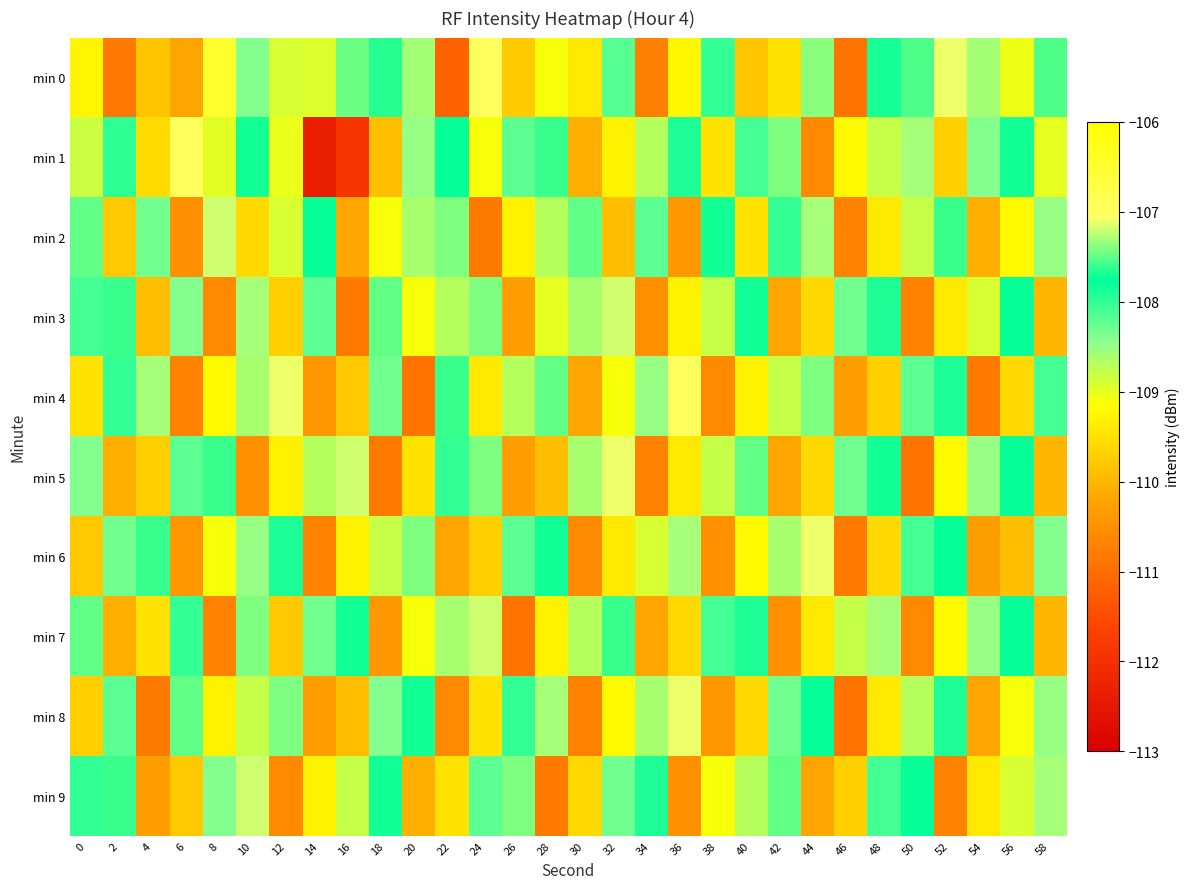

Reading left to right, list all the values displayed in this chart.

min 0: 0=-109.3	2=-110.8	4=-109.8	6=-110.2	8=-106.5	10=-108.4	12=-108.9	14=-108.9	16=-107.5	18=-107.6	20=-108.6	22=-111.2	24=-107.0	26=-109.8	28=-109.1	30=-109.4	32=-108.2	34=-110.8	36=-109.2	38=-108.0	40=-109.8	42=-109.5	44=-107.4	46=-110.9	48=-107.9	50=-107.5	52=-107.1	54=-108.6	56=-109.1	58=-107.6
min 1: 0=-108.8	2=-108.0	4=-109.6	6=-107.0	8=-109.0	10=-107.7	12=-109.0	14=-112.4	16=-111.9	18=-109.9	20=-108.5	22=-107.8	24=-109.1	26=-108.2	28=-107.6	30=-110.1	32=-109.3	34=-108.7	36=-107.9	38=-109.5	40=-108.1	42=-107.4	44=-110.6	46=-109.2	48=-108.8	50=-107.3	52=-109.7	54=-108.4	56=-107.7	58=-109.0
min 2: 0=-107.5	2=-109.8	4=-108.3	6=-110.5	8=-107.2	10=-109.6	12=-108.9	14=-107.8	16=-110.2	18=-109.1	20=-108.6	22=-107.4	24=-110.8	26=-109.3	28=-108.7	30=-107.5	32=-109.9	34=-108.2	36=-110.4	38=-107.7	40=-109.5	42=-108.0	44=-107.3	46=-110.7	48=-109.4	50=-108.8	52=-107.6	54=-110.1	56=-109.2	58=-108.5
min 3: 0=-108.1	2=-107.6	4=-109.9	6=-108.4	8=-110.6	10=-107.3	12=-109.7	14=-108.2	16=-110.8	18=-107.5	20=-109.1	22=-108.7	24=-107.4	26=-110.3	28=-109.0	30=-108.6	32=-107.2	34=-110.5	36=-109.3	38=-108.8	40=-107.7	42=-110.2	44=-109.6	46=-108.3	48=-107.9	50=-110.7	52=-109.4	54=-108.9	56=-107.8	58=-110.0
min 4: 0=-109.5	2=-108.0	4=-107.3	6=-110.7	8=-109.2	10=-108.6	12=-107.1	14=-110.4	16=-109.8	18=-108.3	20=-110.9	22=-107.6	24=-109.4	26=-108.7	28=-107.5	30=-110.2	32=-109.1	34=-108.5	36=-107.0	38=-110.6	40=-109.3	42=-108.8	44=-107.4	46=-110.3	48=-109.7	50=-108.2	52=-107.9	54=-110.8	56=-109.6	58=-108.1
min 5: 0=-108.4	2=-110.1	4=-109.7	6=-108.2	8=-107.6	10=-110.5	12=-109.3	14=-108.7	16=-107.2	18=-110.8	20=-109.5	22=-108.0	24=-107.4	26=-110.3	28=-109.9	30=-108.6	32=-107.1	34=-110.7	36=-109.4	38=-108.8	40=-107.5	42=-110.2	44=-109.6	46=-108.3	48=-107.7	50=-110.9	52=-109.2	54=-108.5	56=-107.8	58=-110.0
min 6: 0=-109.8	2=-108.3	4=-107.6	6=-110.4	8=-109.1	10=-108.5	12=-107.9	14=-110.7	16=-109.3	18=-108.8	20=-107.4	22=-110.2	24=-109.7	26=-108.2	28=-107.7	30=-110.6	32=-109.4	34=-108.9	36=-107.3	38=-110.5	40=-109.2	42=-108.6	44=-107.1	46=-110.8	48=-109.6	50=-108.1	52=-107.8	54=-110.3	56=-109.9	58=-108.4
min 7: 0=-107.5	2=-110.1	4=-109.5	6=-108.0	8=-110.7	10=-107.4	12=-109.8	14=-108.3	16=-107.7	18=-110.4	20=-109.1	22=-108.6	24=-107.2	26=-110.9	28=-109.3	30=-108.7	32=-107.6	34=-110.2	36=-109.6	38=-108.1	40=-107.9	42=-110.5	44=-109.4	46=-108.8	48=-107.3	50=-110.6	52=-109.2	54=-108.5	56=-107.8	58=-110.0
min 8: 0=-109.7	2=-108.2	4=-110.8	6=-107.5	8=-109.3	10=-108.8	12=-107.4	14=-110.3	16=-109.9	18=-108.4	20=-107.7	22=-110.6	24=-109.5	26=-108.0	28=-107.3	30=-110.7	32=-109.2	34=-108.6	36=-107.1	38=-110.4	40=-109.6	42=-108.3	44=-107.8	46=-110.9	48=-109.4	50=-108.7	52=-107.9	54=-110.2	56=-109.1	58=-108.5
min 9: 0=-108.0	2=-107.6	4=-110.3	6=-109.8	8=-108.4	10=-107.2	12=-110.6	14=-109.3	16=-108.8	18=-107.7	20=-110.1	22=-109.5	24=-108.2	26=-107.4	28=-110.8	30=-109.6	32=-108.3	34=-107.9	36=-110.5	38=-109.1	40=-108.7	42=-107.5	44=-110.2	46=-109.7	48=-108.1	50=-107.8	52=-110.7	54=-109.4	56=-108.9	58=-107.3